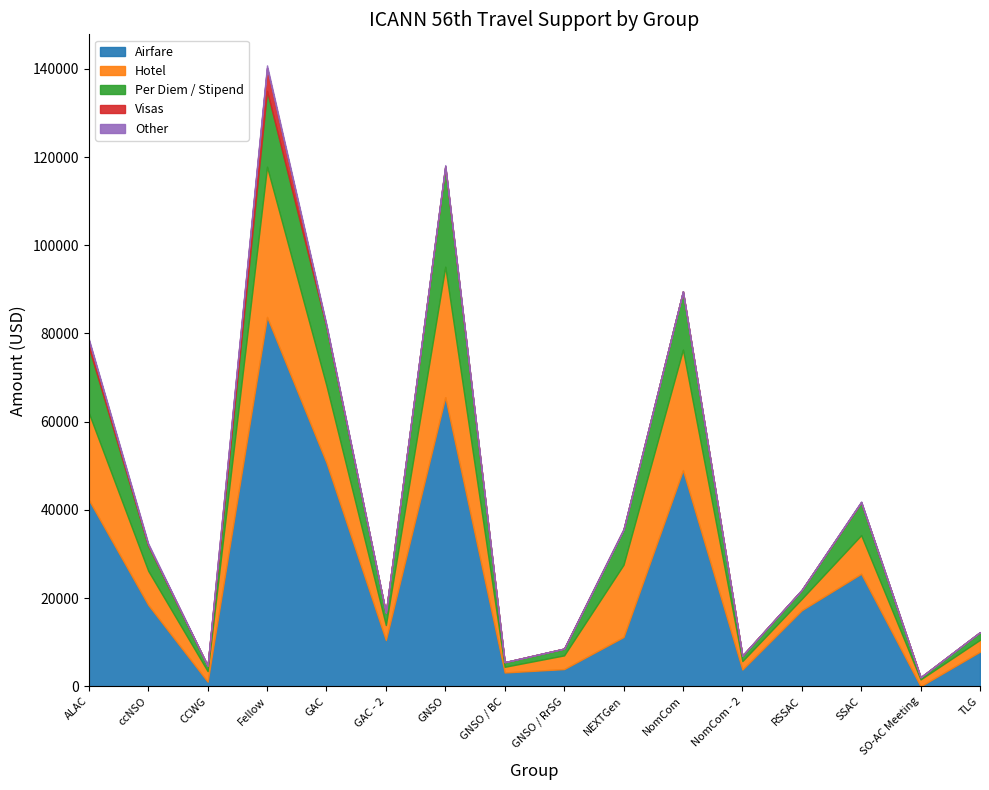

How many values in Airfare are above zero?

15